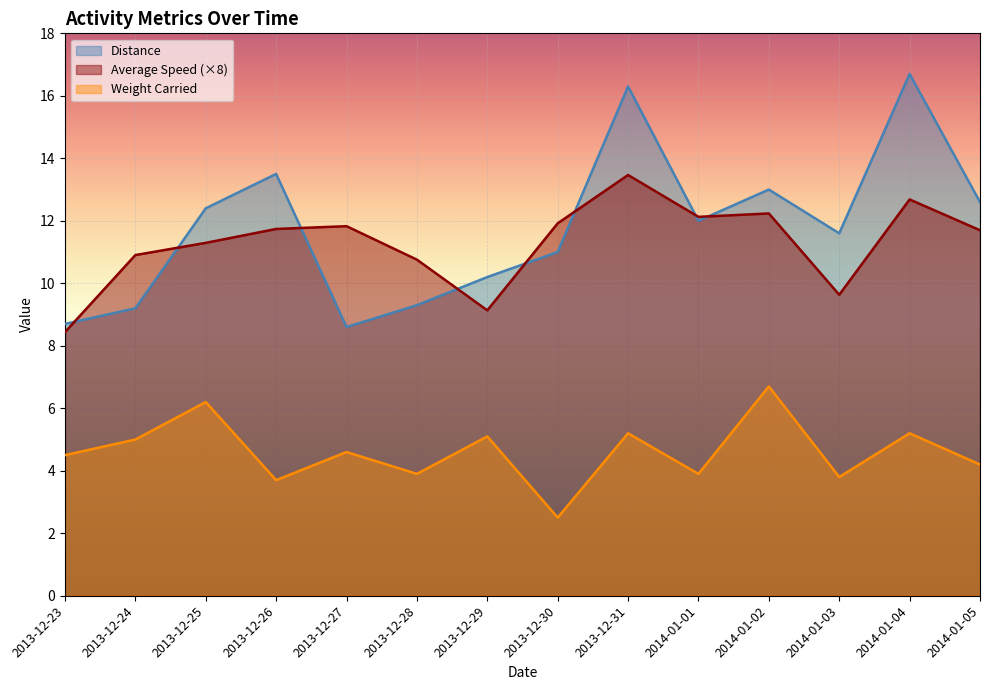

At how many categories does at least one series exceed 8?

14